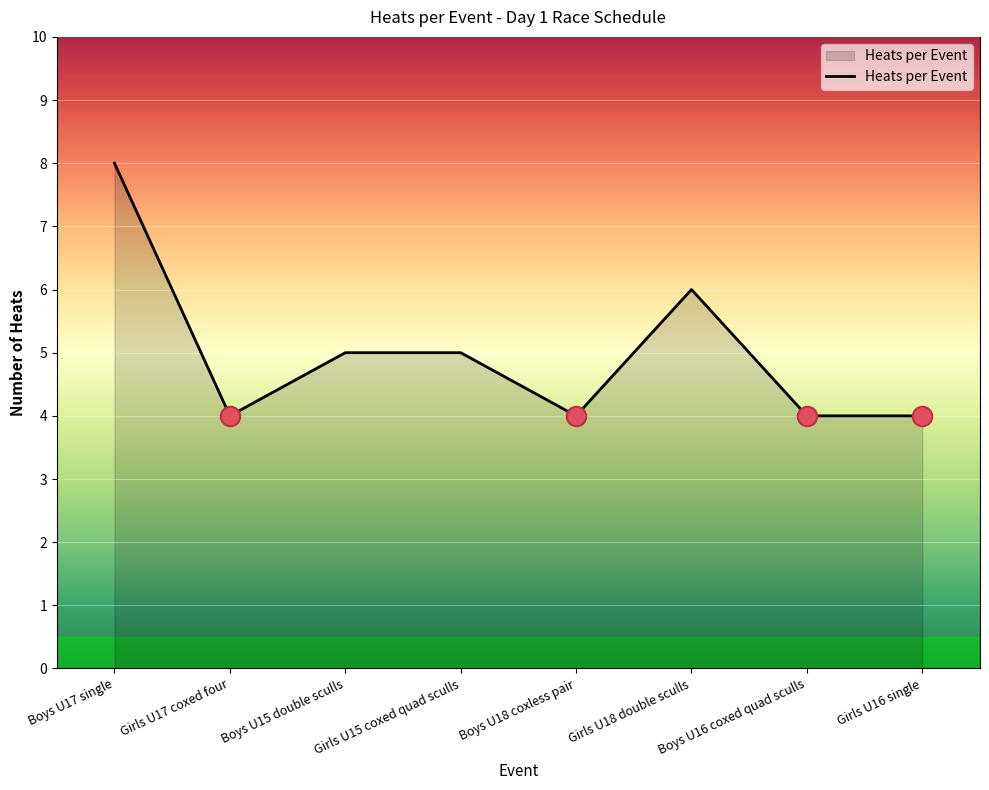

Reading left to right, transcribe all the data shown in this chart.

Boys U17 single=8	Girls U17 coxed four=4	Boys U15 double sculls=5	Girls U15 coxed quad sculls=5	Boys U18 coxless pair=4	Girls U18 double sculls=6	Boys U16 coxed quad sculls=4	Girls U16 single=4